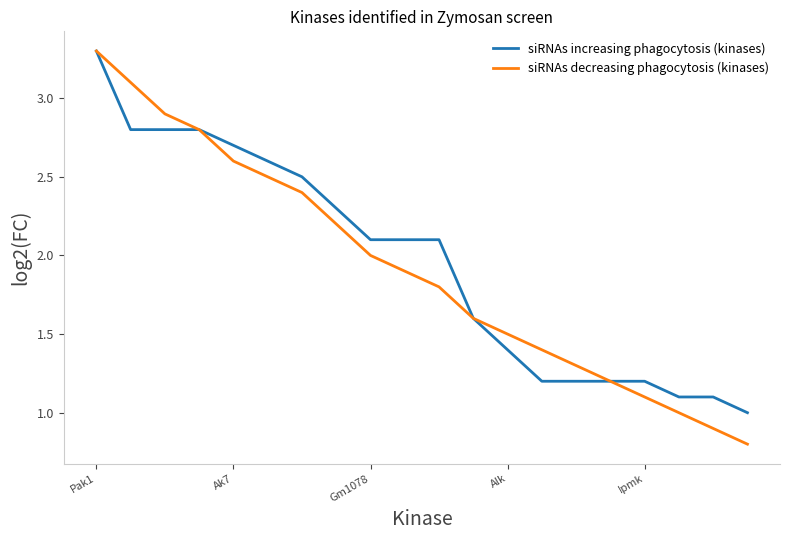

Which series has the largest range (max minus min)?

siRNAs decreasing phagocytosis (kinases)